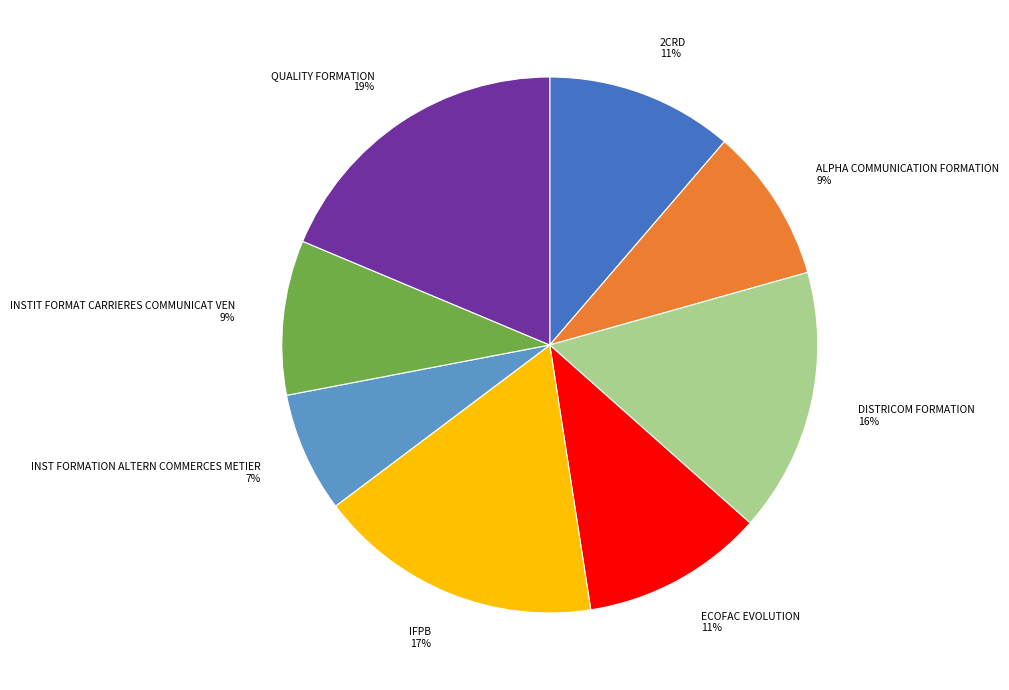

Combined, do IFPB and ECOFAC EVOLUTION account for over 50%?

No